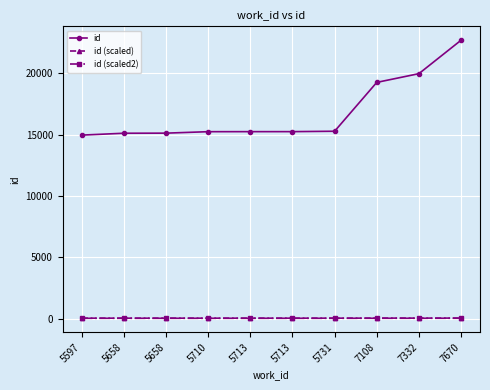

Is this an area chart (filled region under the line)?

No